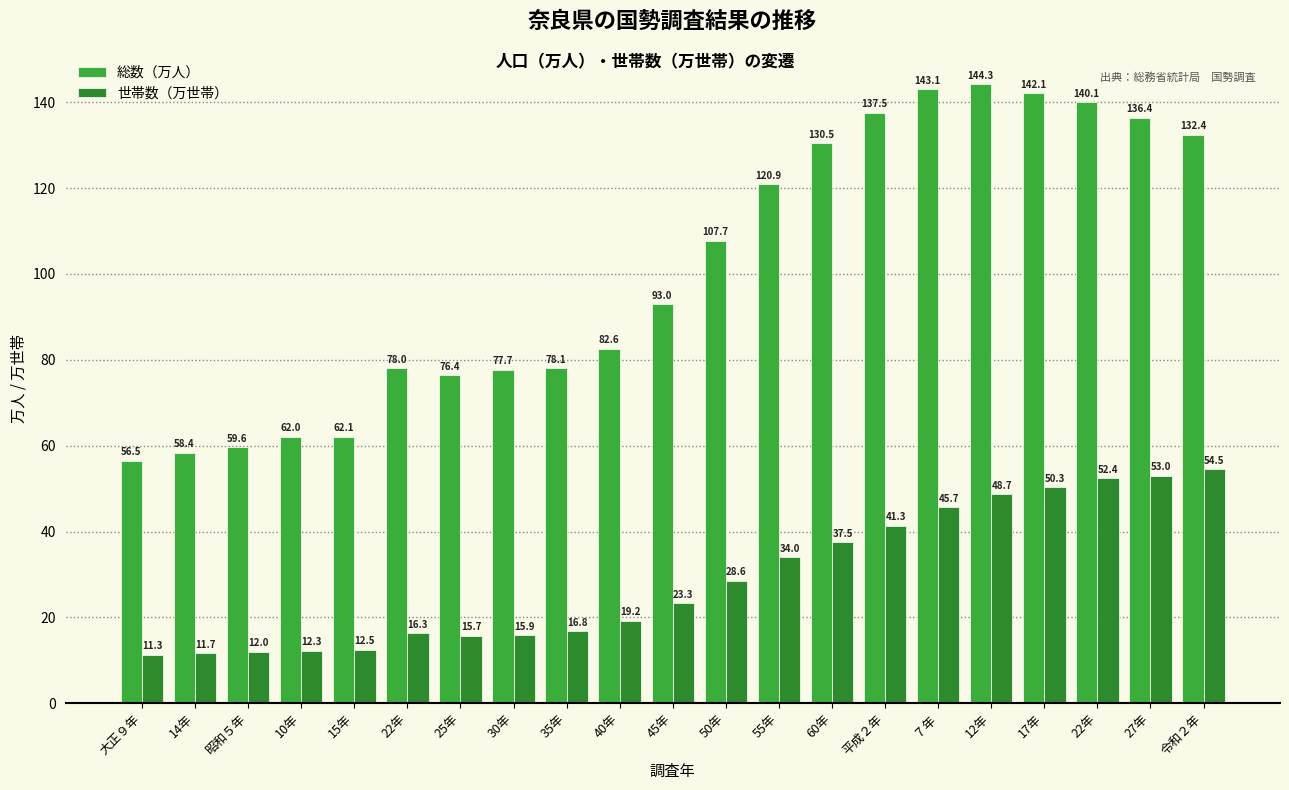

At which category does the chart reach its peak across all series?

12年